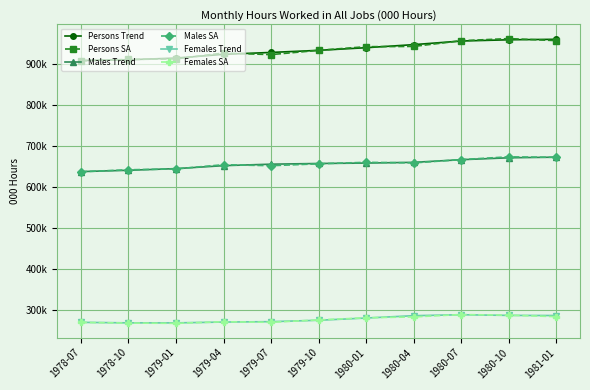

List the series in order of their peak value, lowest first.

Females Trend, Females SA, Males Trend, Males SA, Persons Trend, Persons SA